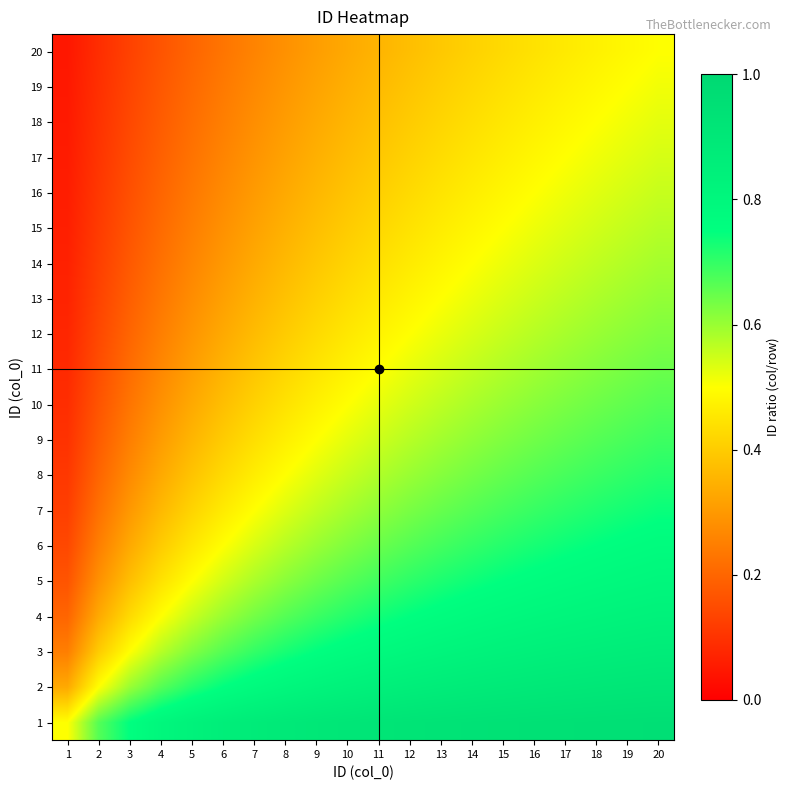

At 4, list the series in order from largest to smallest.

1, 2, 3, 4, 5, 6, 7, 8, 9, 10, 11, 12, 13, 14, 15, 16, 17, 18, 19, 20